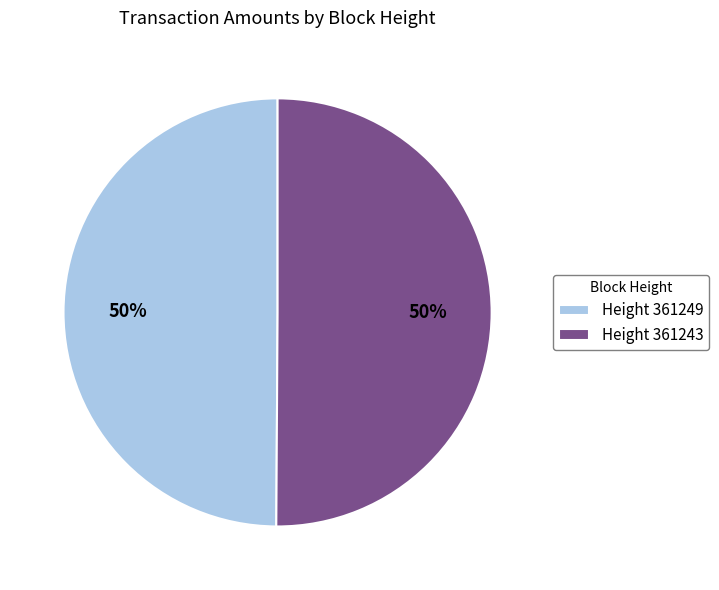

How many slices are in this pie chart?

2